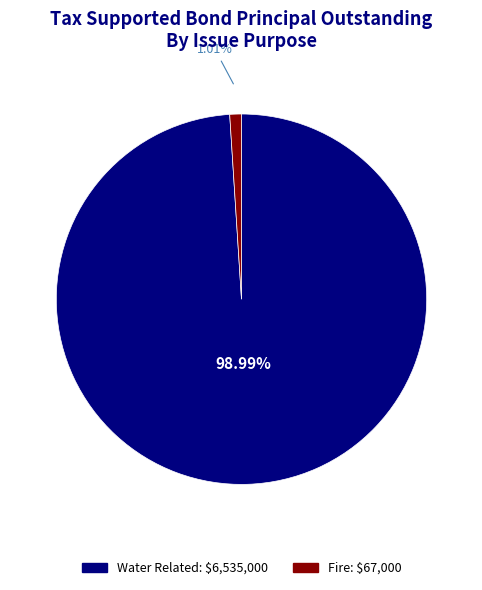

What percentage is the Fire slice, to the nearest percent?

1%